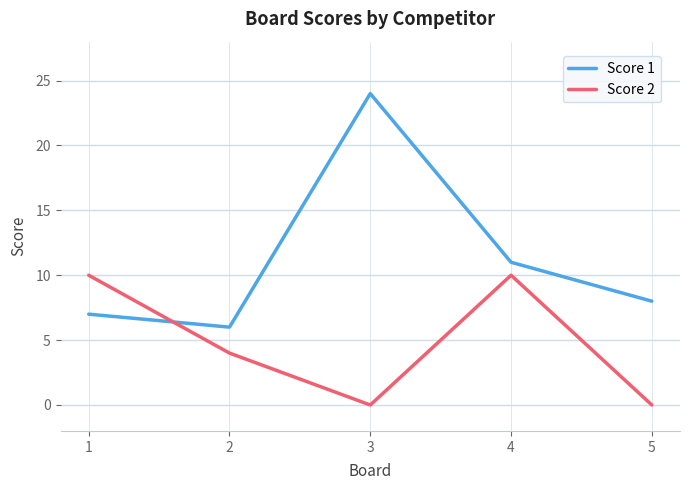

What is the minimum value for Score 1?

6